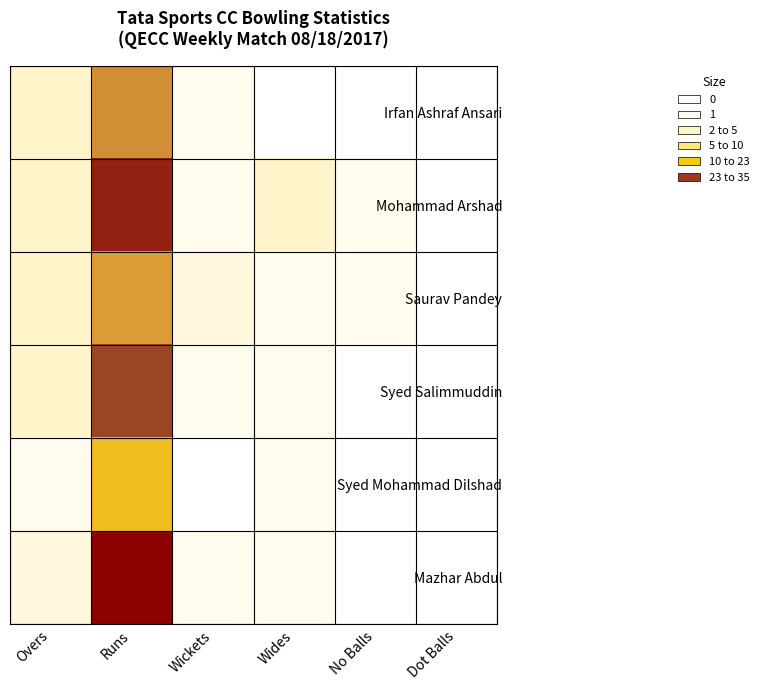

At No Balls, list the series in order from largest to smallest.

Mohammad Arshad, Saurav Pandey, Irfan Ashraf Ansari, Syed Salimmuddin, Syed Mohammad Dilshad, Mazhar Abdul